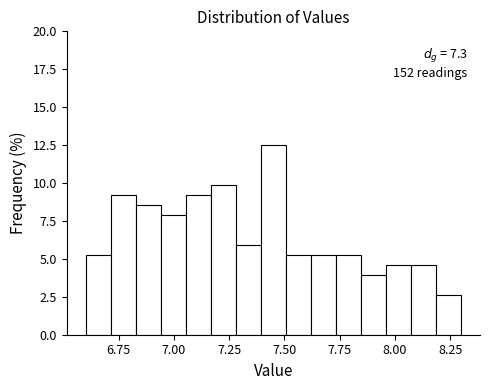

Read against the x-axis, roughly where is the centre of the tallest bar?

7.45